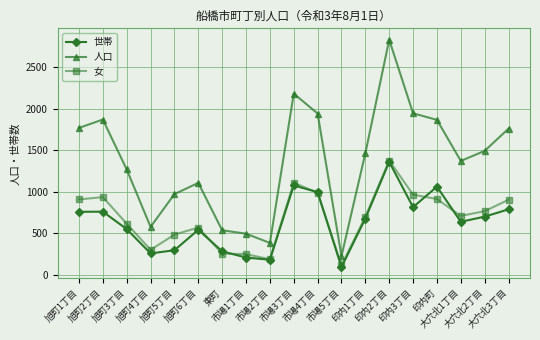

In 世帯, how many points are lower than both neighbors (excluding endpoints)?

5